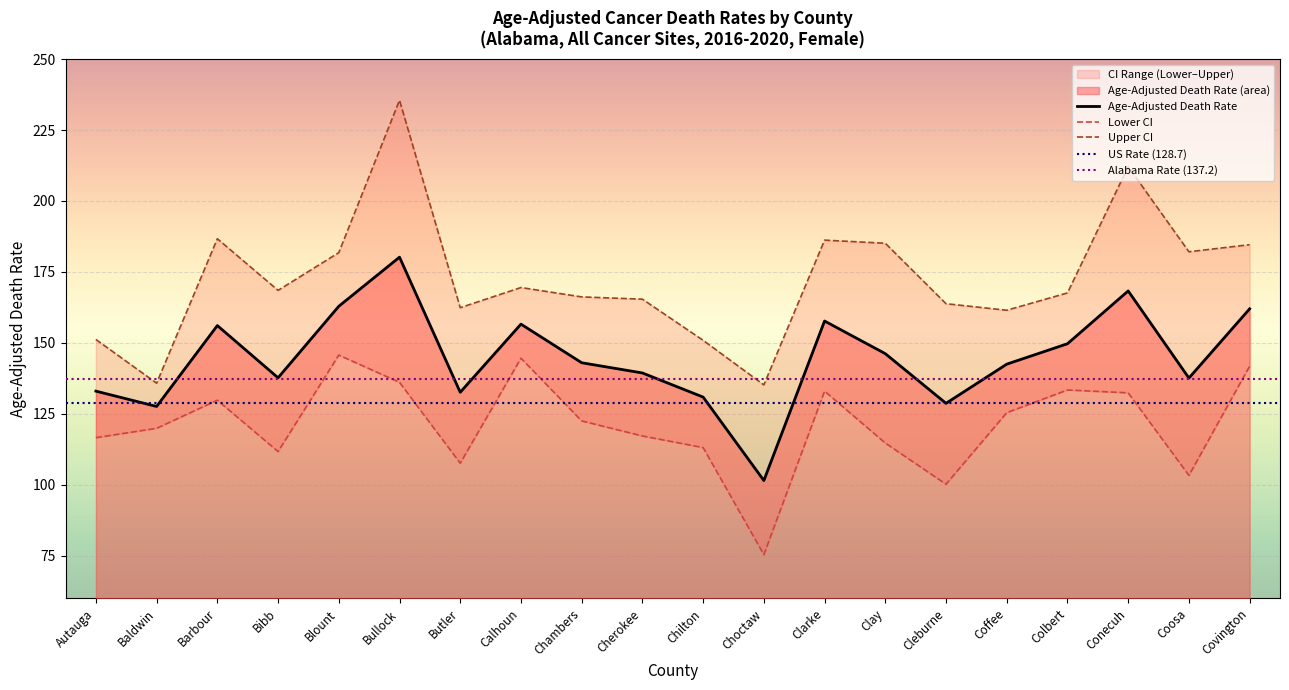

The Upper CI series shows 161.5 at Coffee. True or false?

True